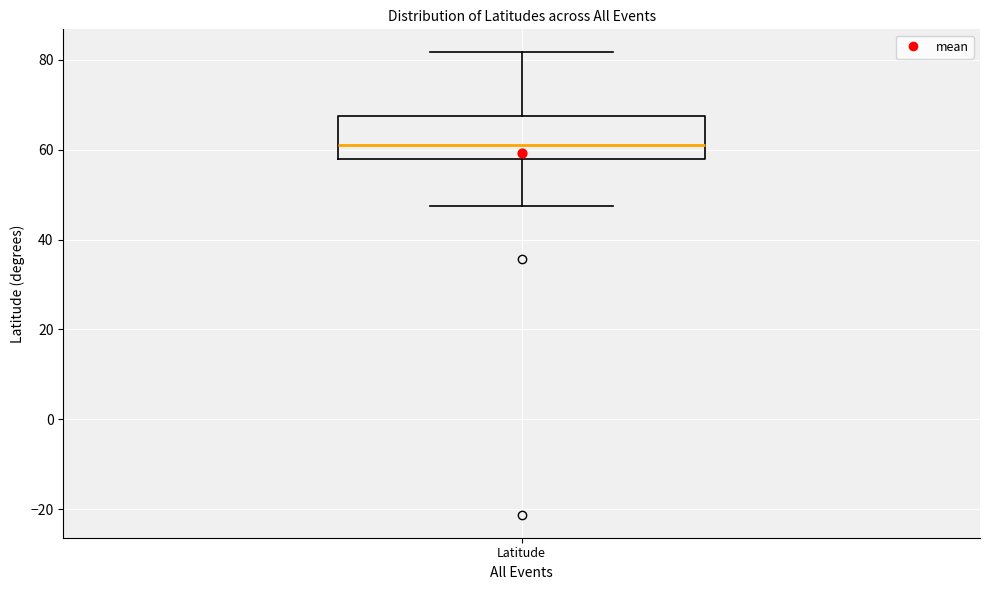

Where is the lower edge of the box for Latitude on the y-axis? The values are not printed on the chart, so give them approximately, as read against the axis.

58